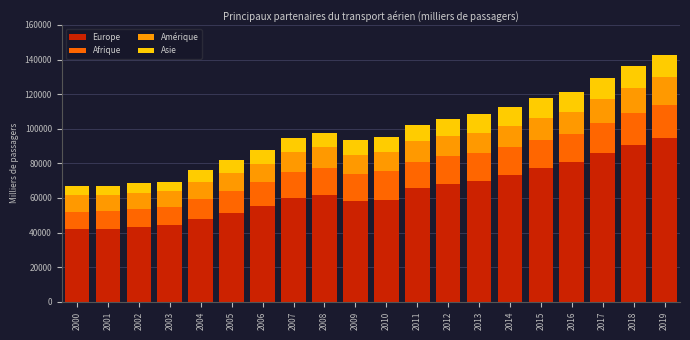

What is the lowest value of the Europe series?

42028.2